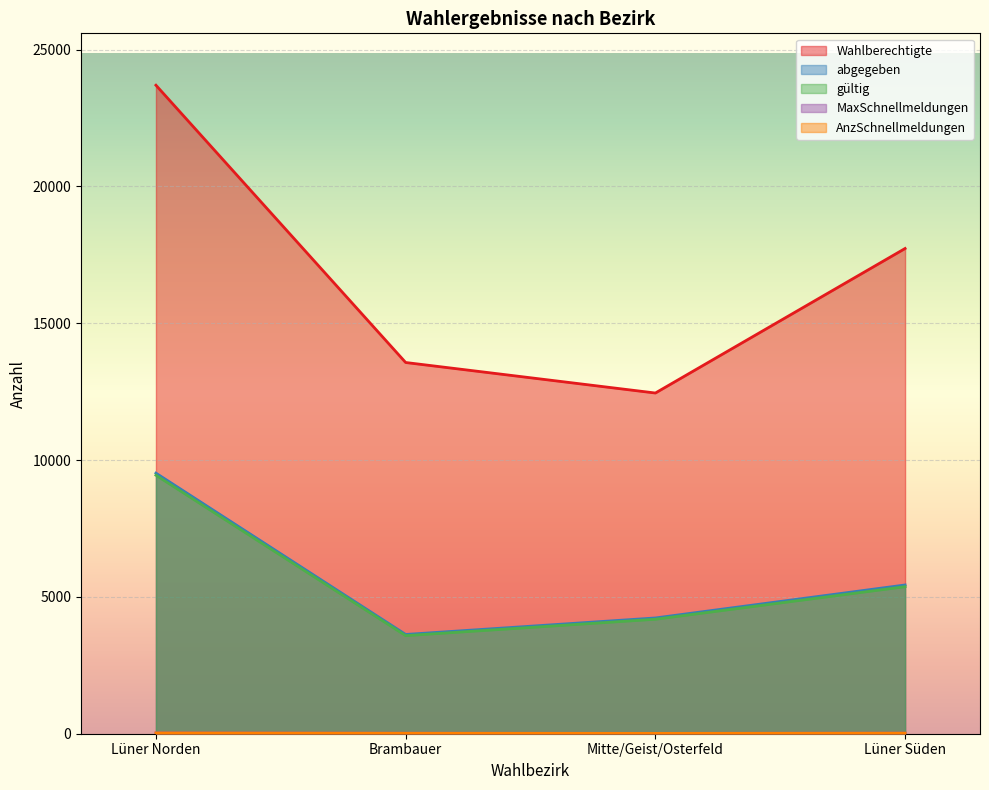

At how many categories does at least one series exceed 21442?

1